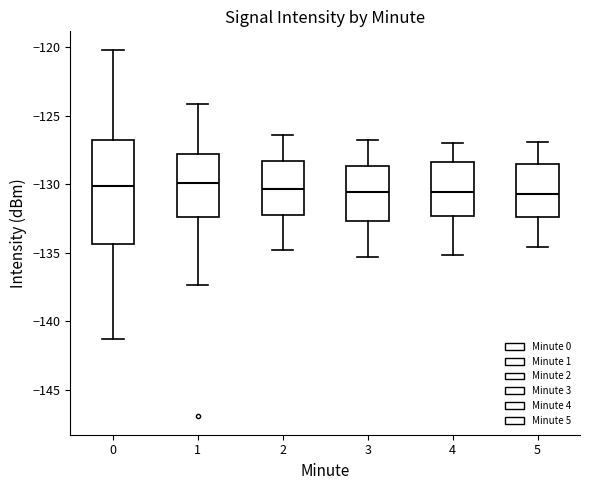

Reading left to right, read every box against the y-axis: the position of its median line, the range the box covers, and the ends of its whiskers. The values are not printed on the chart, so give them approximately, as read against the axis.

0: median -130.0, box -134.5 to -127.0, whiskers -141.5 to -120.0
1: median -130.0, box -132.5 to -128.0, whiskers -137.5 to -124.0
2: median -130.5, box -132.0 to -128.5, whiskers -135.0 to -126.5
3: median -130.5, box -132.5 to -128.5, whiskers -135.5 to -127.0
4: median -130.5, box -132.5 to -128.5, whiskers -135.0 to -127.0
5: median -130.5, box -132.5 to -128.5, whiskers -134.5 to -127.0